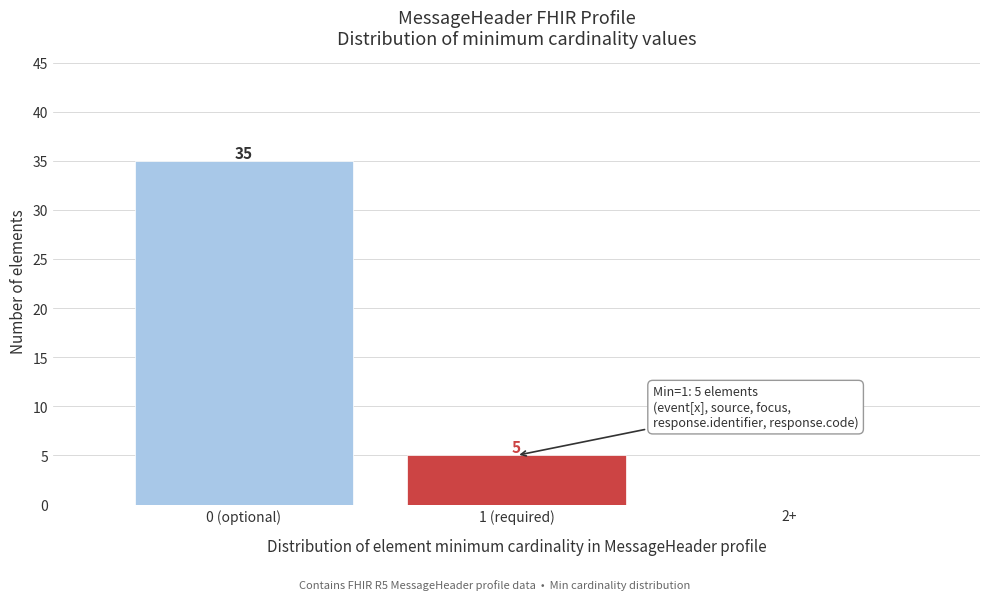

Reading left to right, list all the values displayed in this chart.

0 (optional)=35	1 (required)=5	2+=0